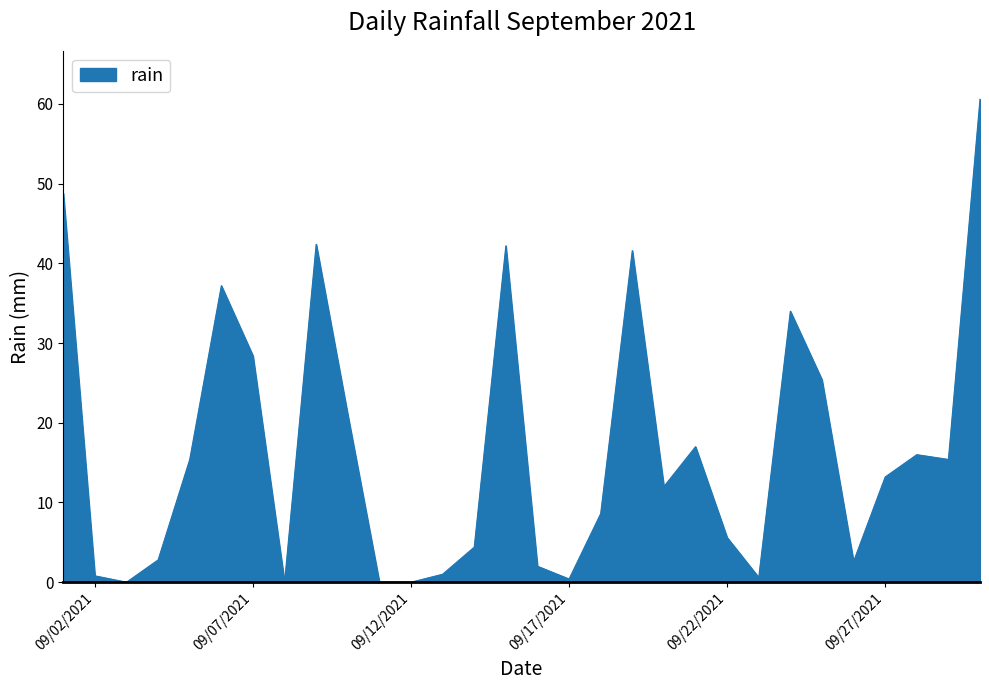

Does the chart have visible grid lines?

No